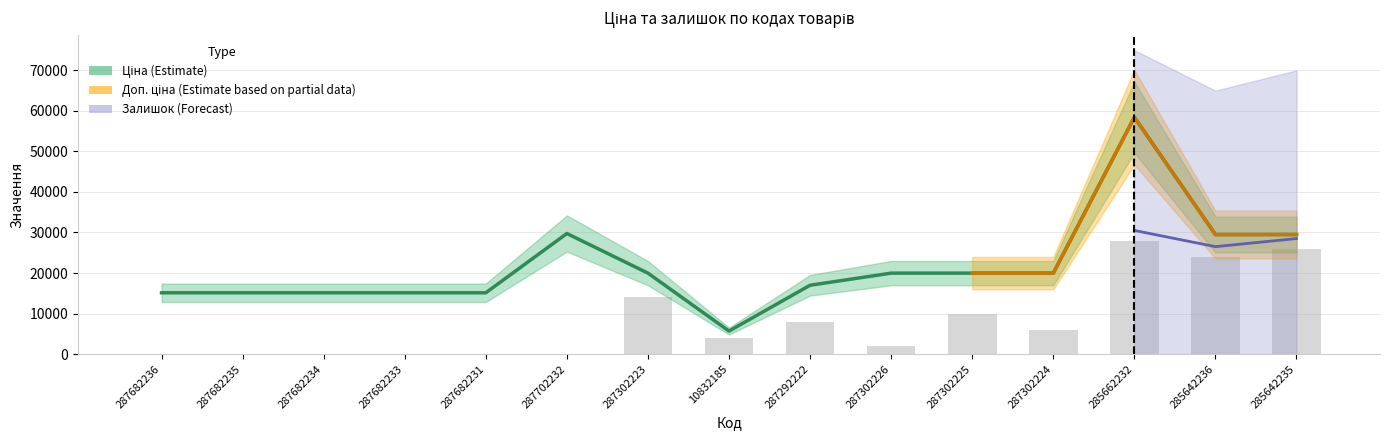

What is the total value across all series at 287302223?

33964.2